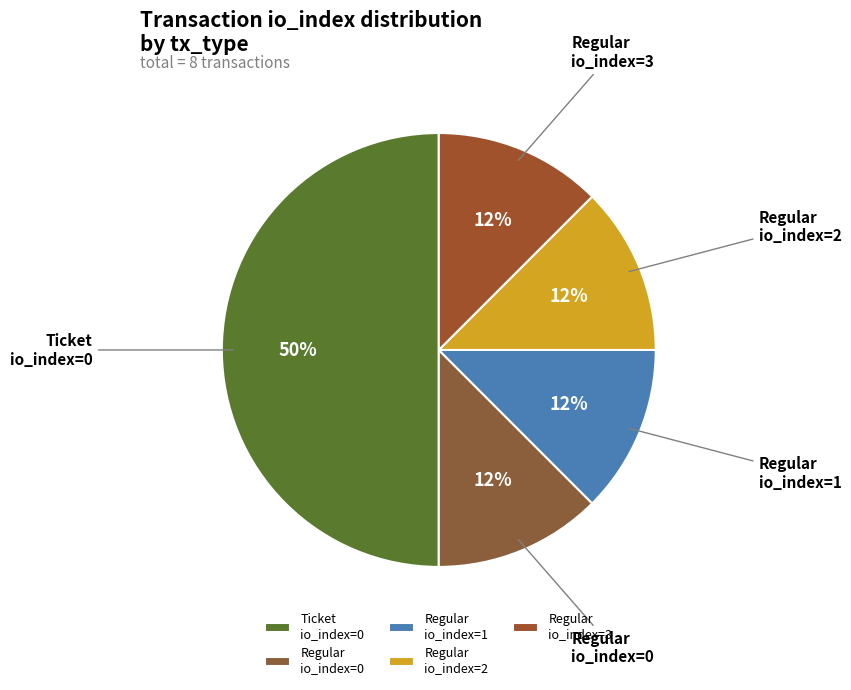

Which category has the biggest portion of the pie?

Ticket io_index=0